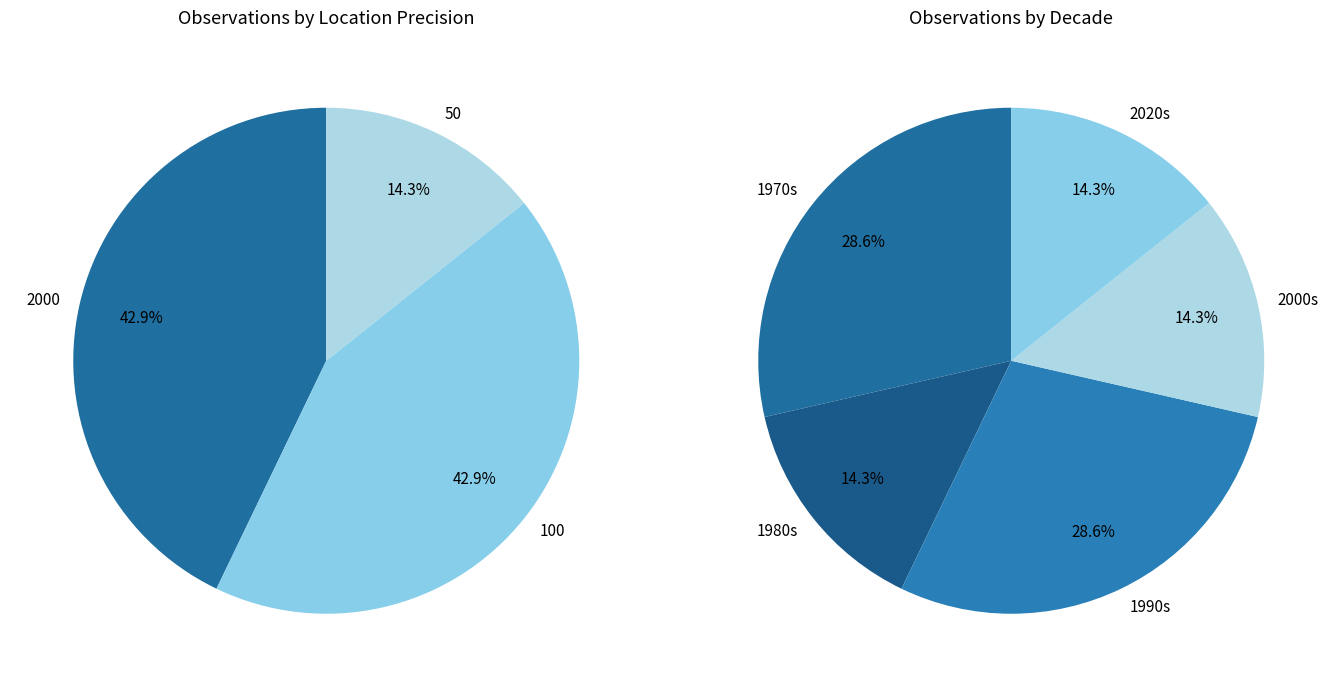

Is it true that 4 is 12% of the pie?

False